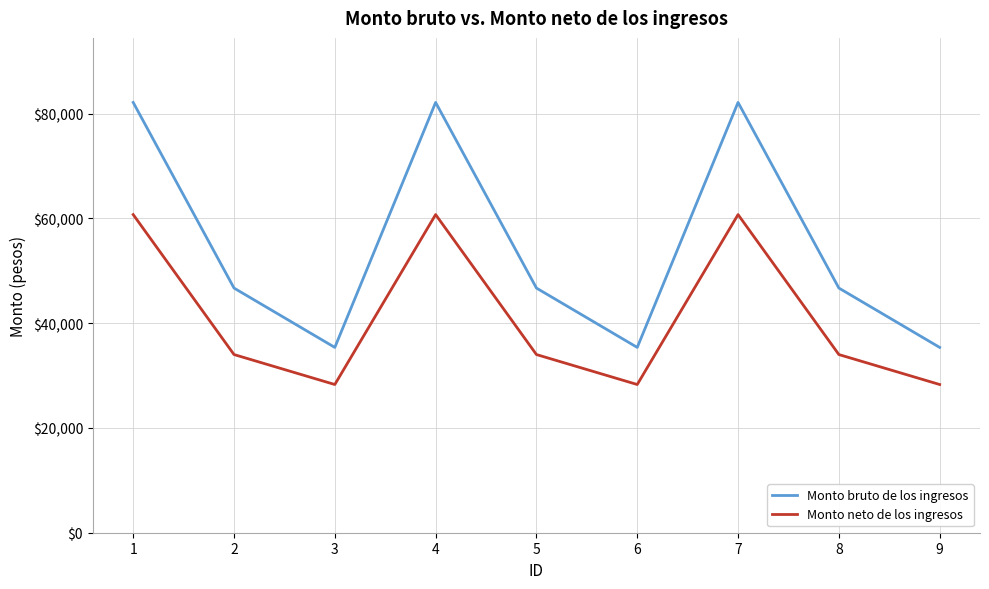

Reading left to right, list all the values displayed in this chart.

Monto bruto de los ingresos: 1=82124.0	2=46696.0	3=35368.0	4=82124.0	5=46696.0	6=35368.0	7=82124.0	8=46696.0	9=35368.0
Monto neto de los ingresos: 1=60720.1	2=34006.0	3=28286.1	4=60720.1	5=34006.0	6=28286.1	7=60720.1	8=34006.0	9=28286.1